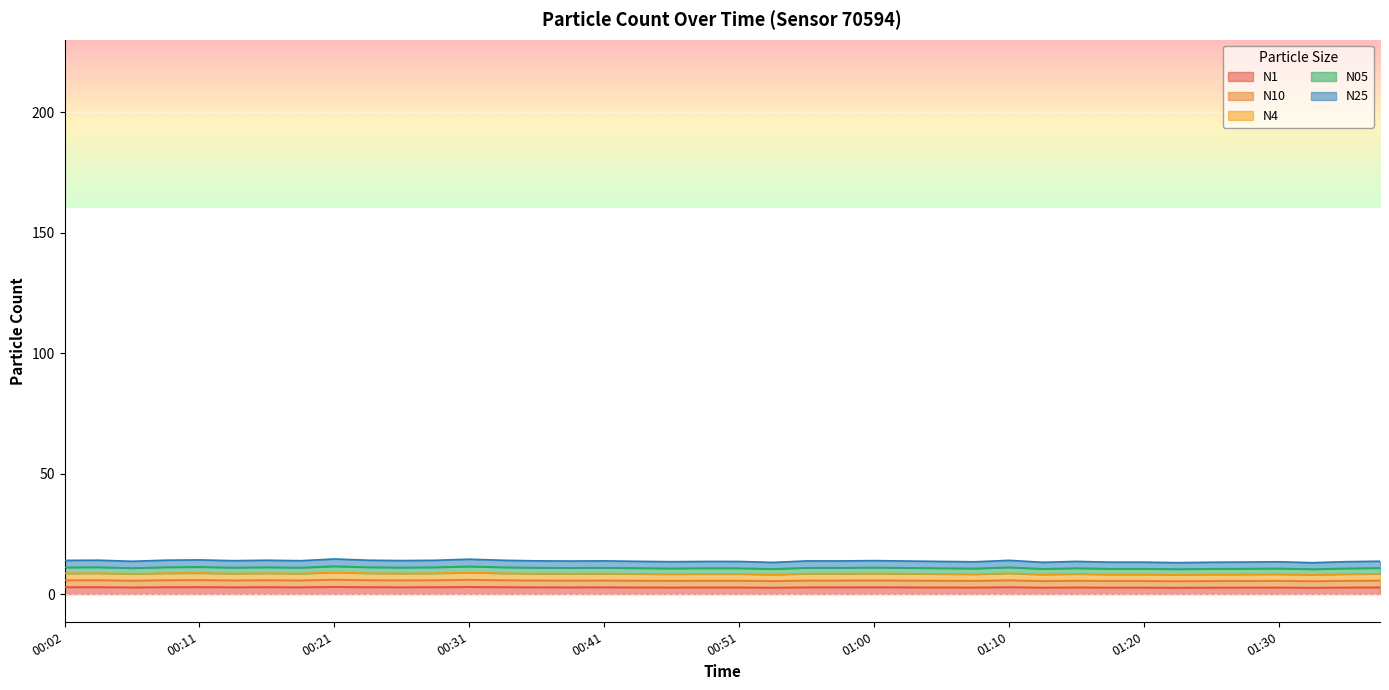

How many interior local peaks does the N10 series have?

13